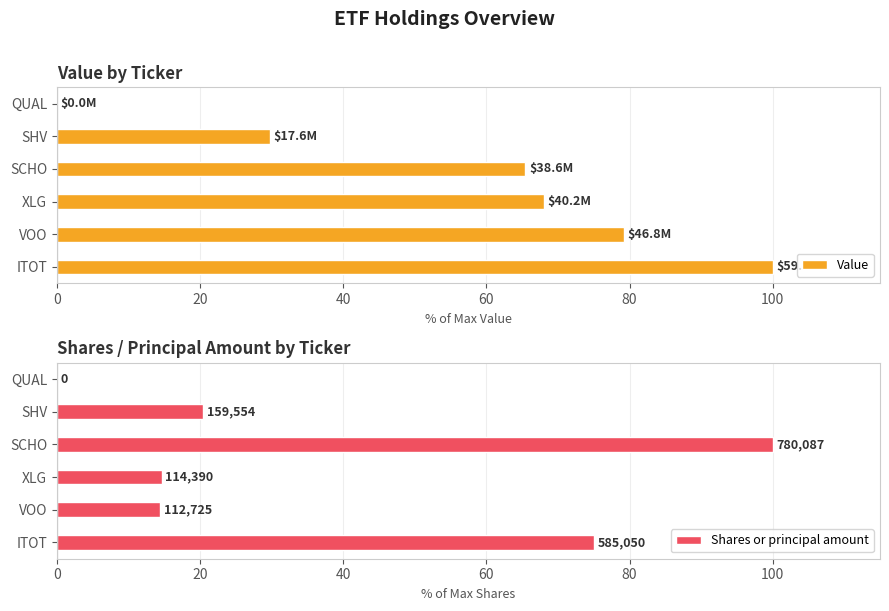

How many bars are there in each group?

2